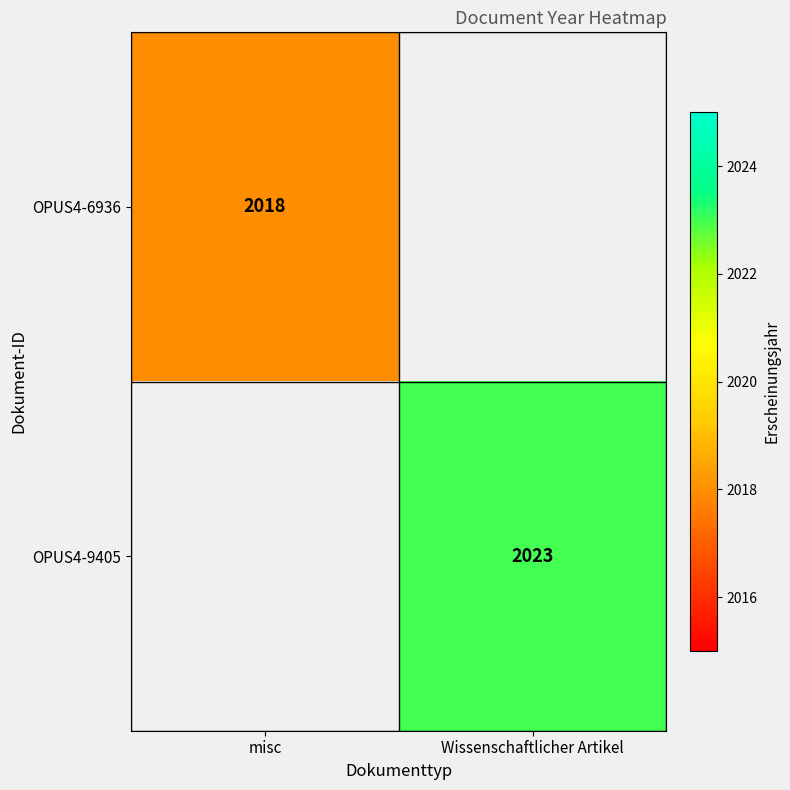

The value of OPUS4-6936 at misc is 2018. True or false?

True